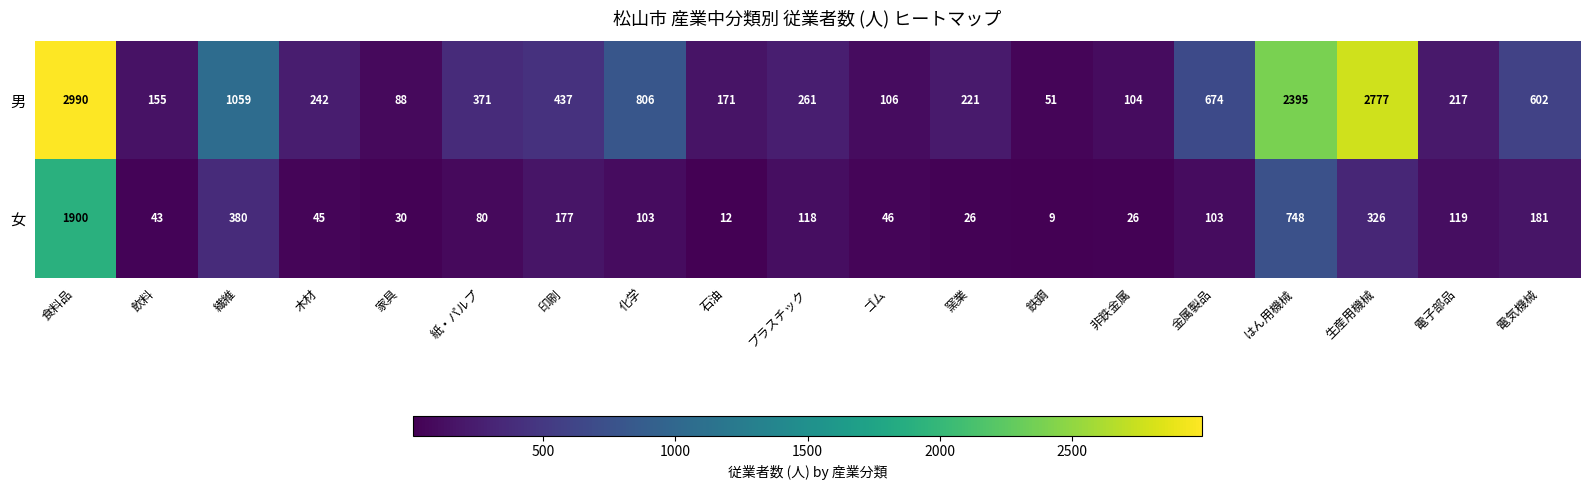

At which category does the chart reach its minimum across all series?

鉄鋼